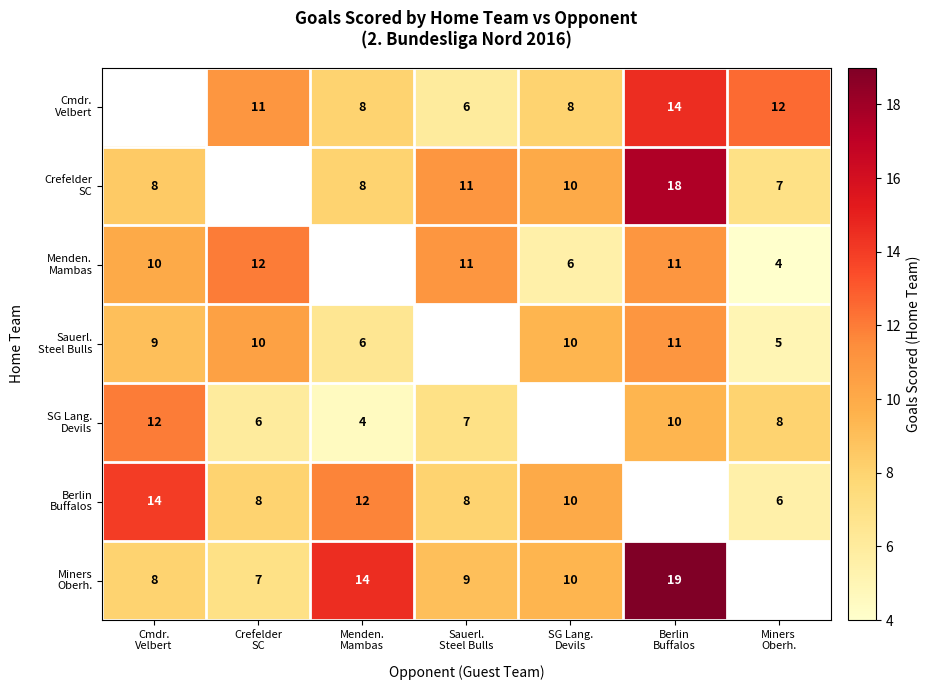

How many series are shown in this chart?

7